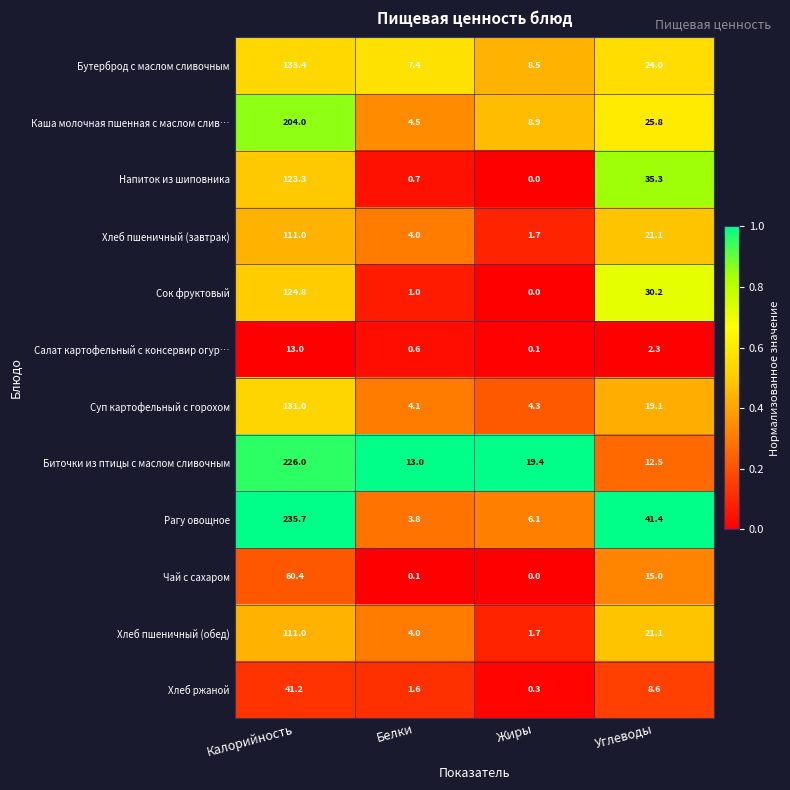

List the labels in order of Каша молочная пшенная с маслом слив… value, smallest first.

Белки, Жиры, Углеводы, Калорийность